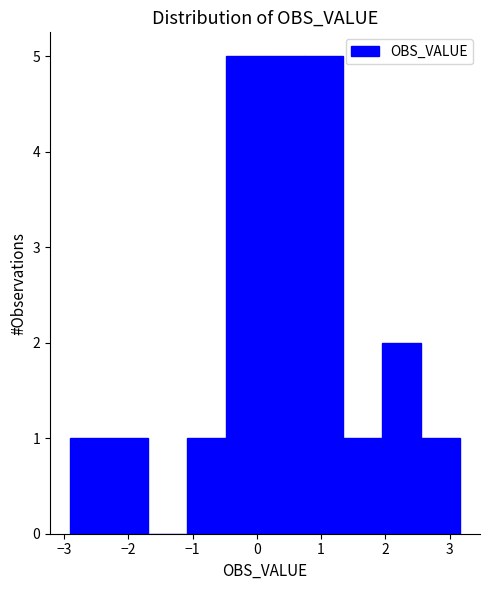

Reading left to right, list every bar in this chart as the range it spans on the x-axis followed by its height. Neither the bar edges nor the heights are printed on the chart, so give them approximately, as read against the axes.

-2.9 to -2.3: 1
-2.3 to -1.7: 1
-1.7 to -1.1: 0
-1.1 to -0.5: 1
-0.5 to 0.1: 5
0.1 to 0.7: 5
0.7 to 1.3: 5
1.3 to 2.0: 1
2.0 to 2.6: 2
2.6 to 3.2: 1